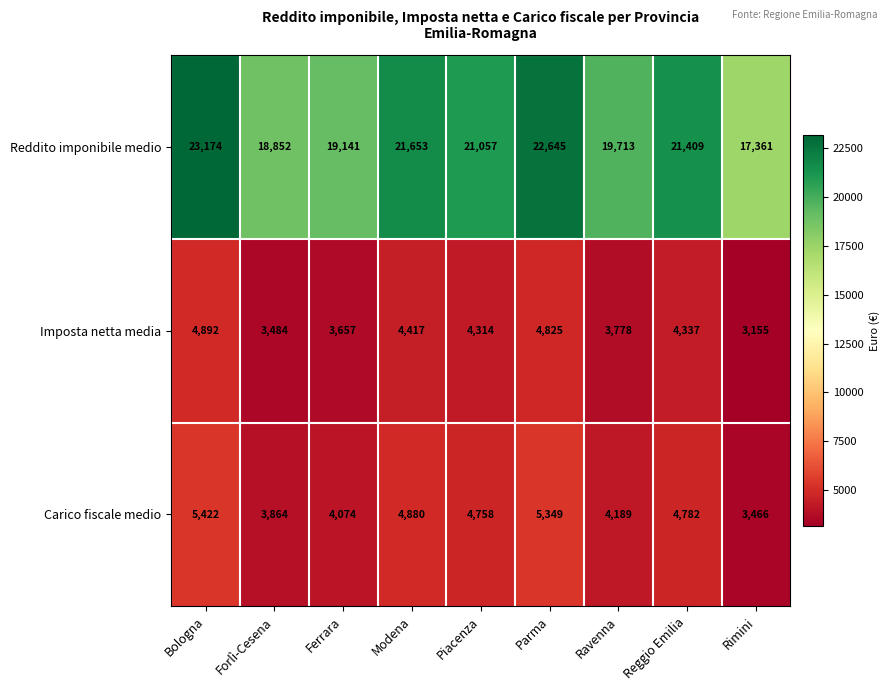

What is the spread (max minus min) of values at Bologna?

18282